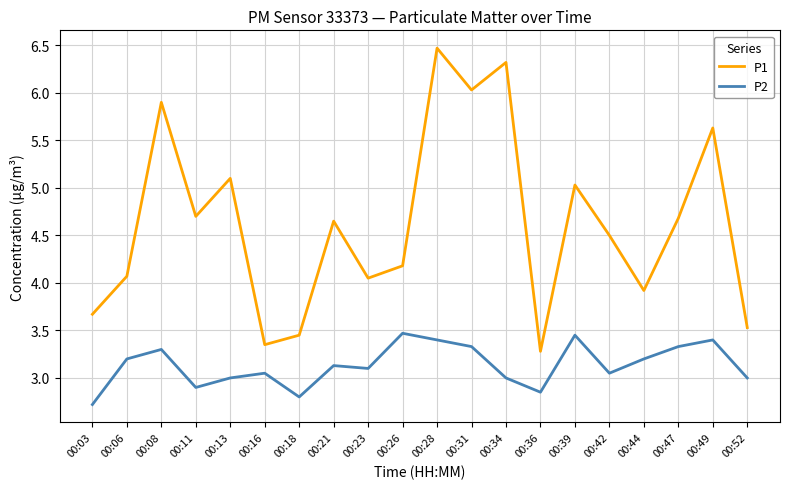

What is the maximum value shown in the chart?

6.5